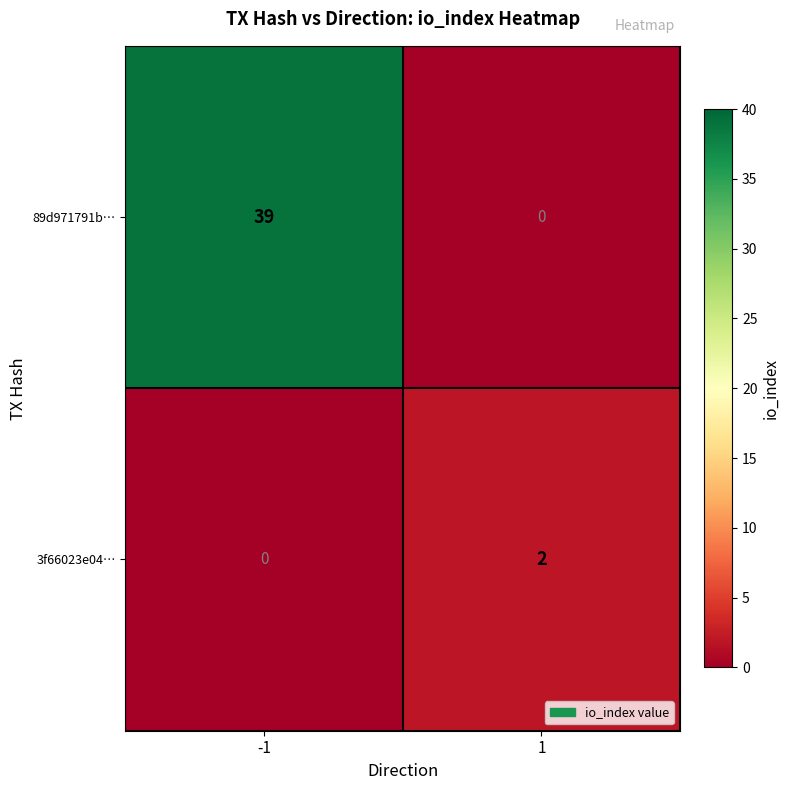

What is the sum of all 89d971791b… values?

39